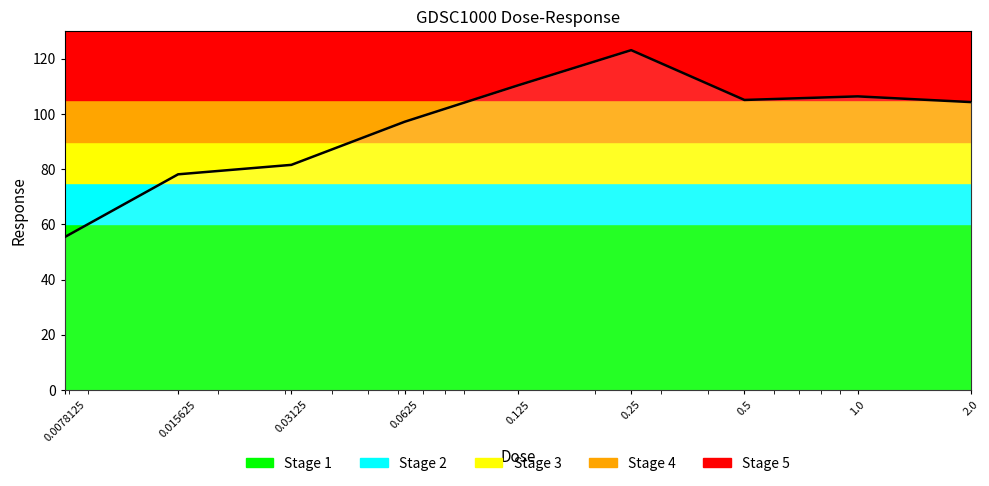

What is the difference between the maximum and minimum values?

67.7